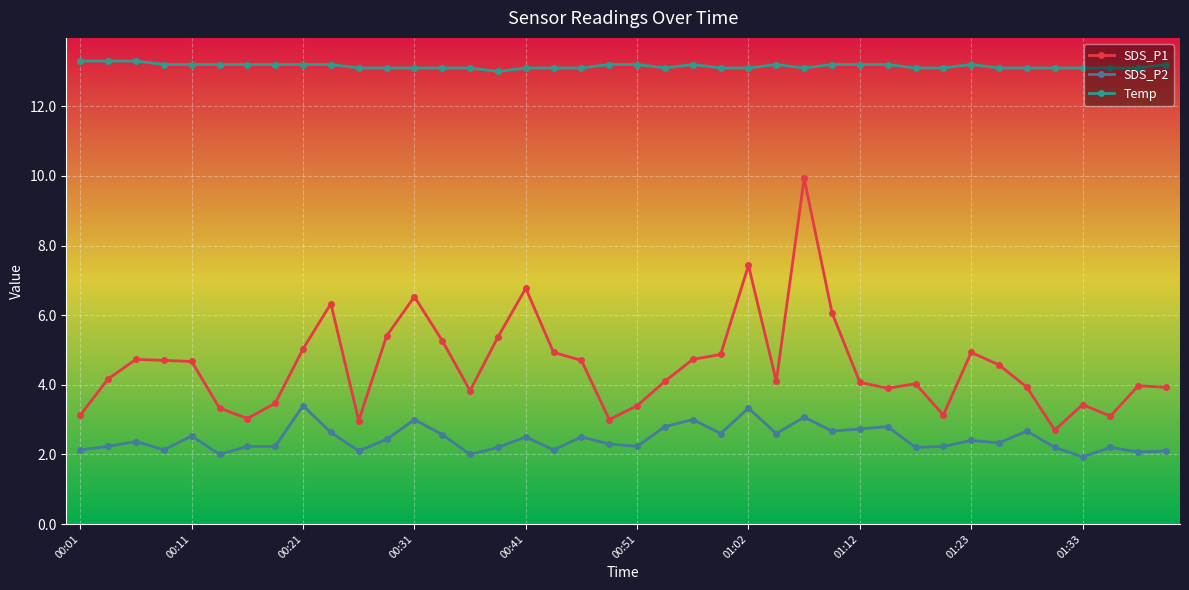

True or false: SDS_P1 has more than 0 points higher than both neighbors.

True